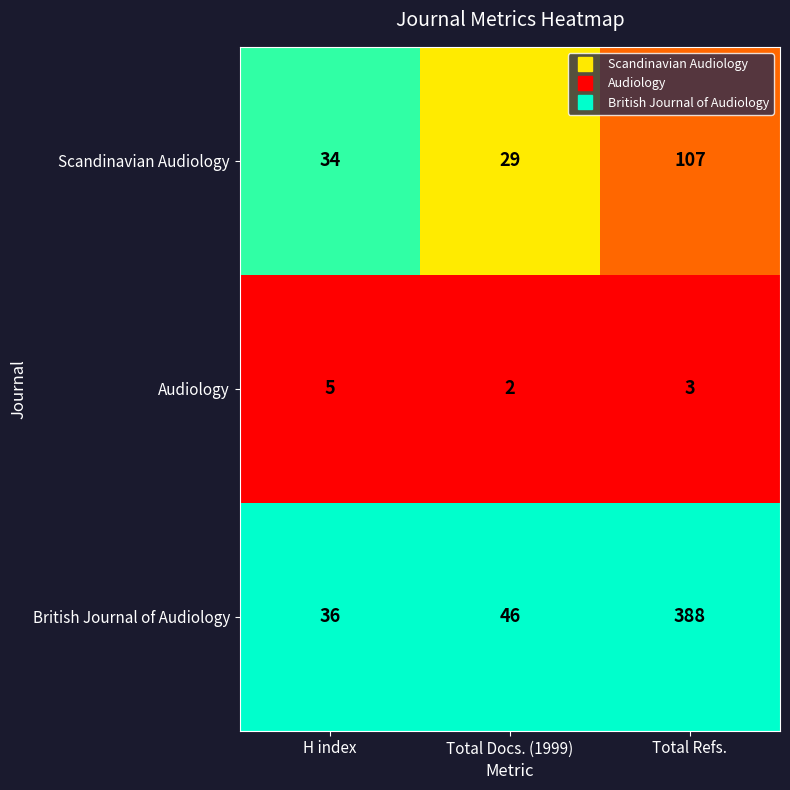

Which series has the largest total across all categories?

British Journal of Audiology